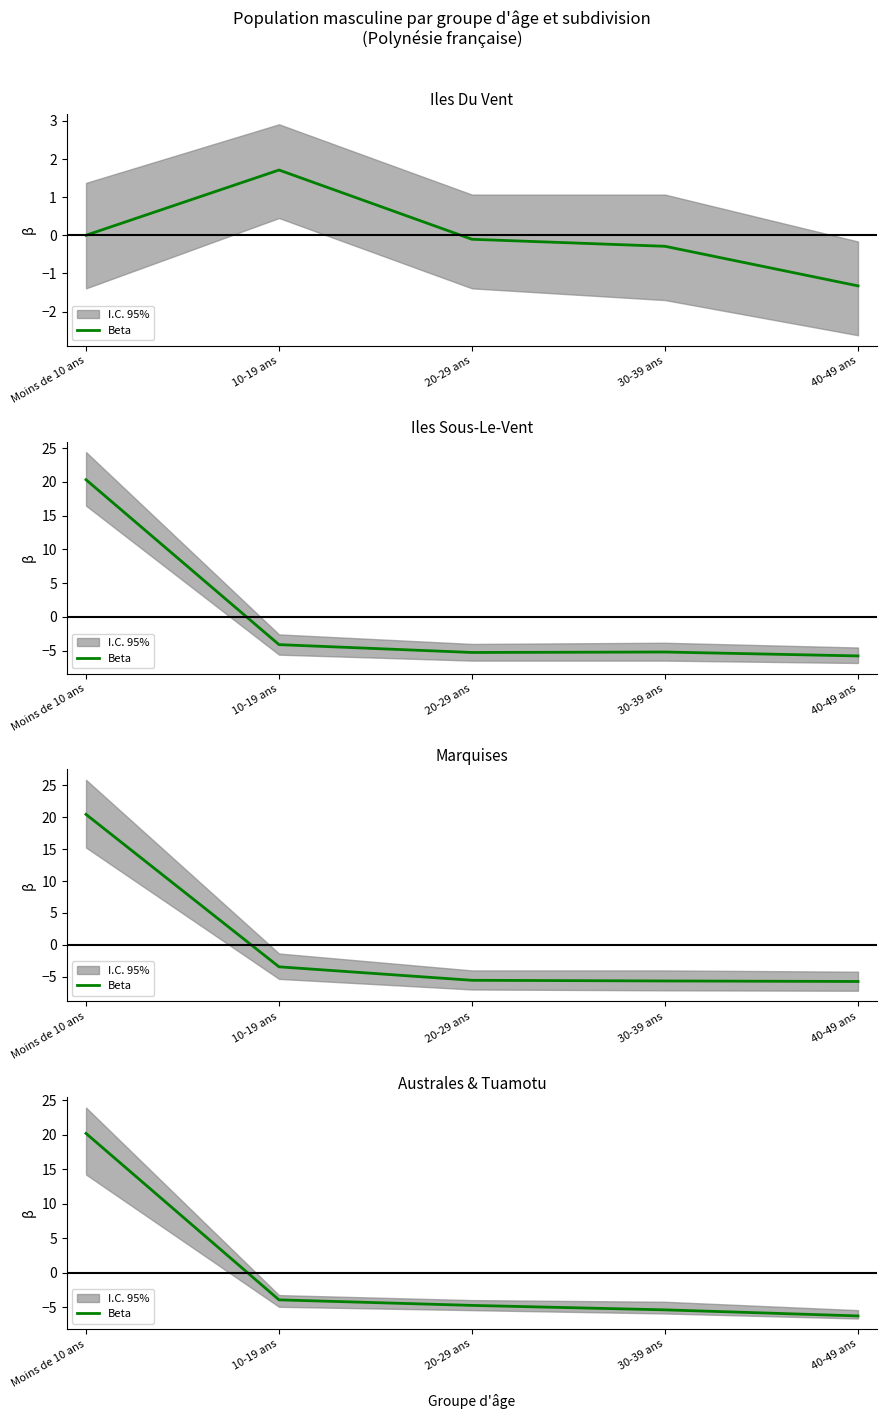

How many lines are shown in the chart?

1